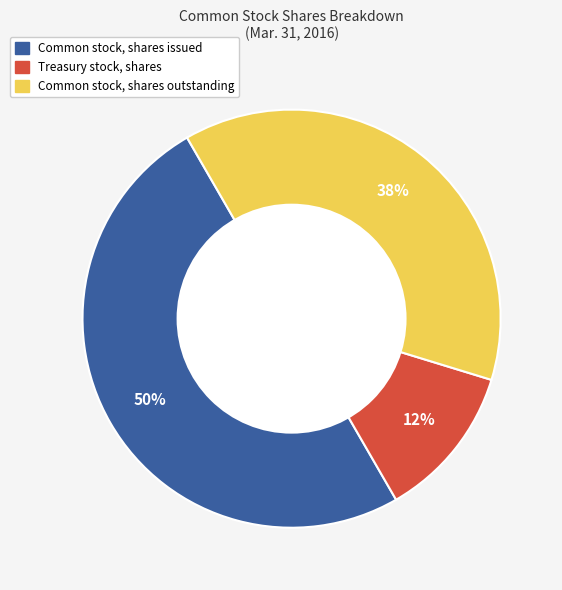

Which has a higher value, Treasury stock, shares or Common stock, shares issued?

Common stock, shares issued